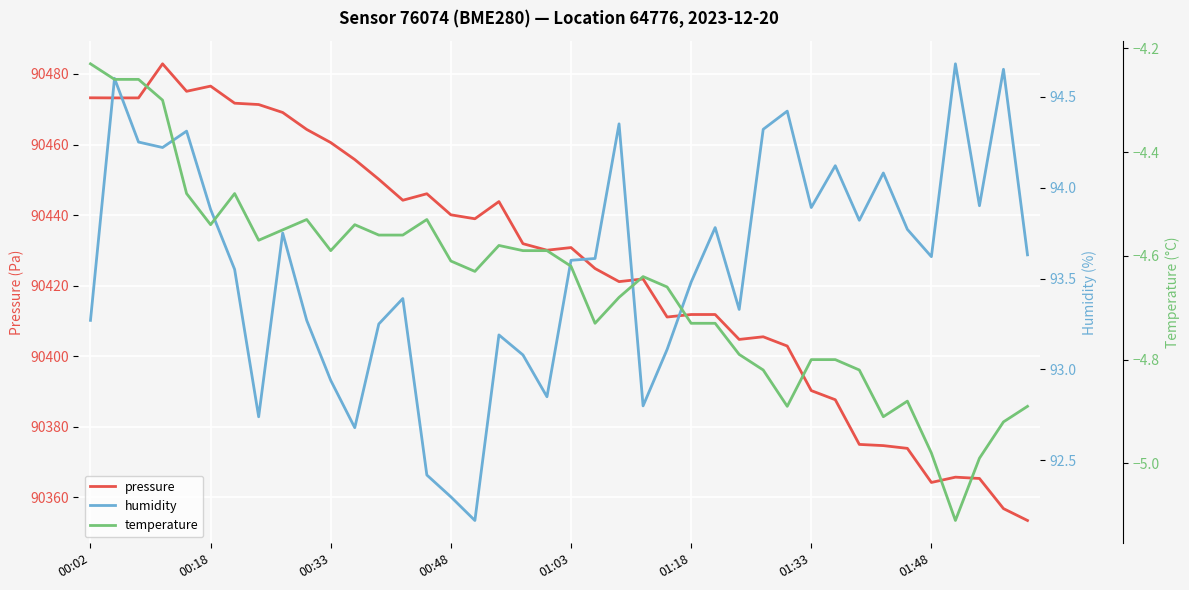

The value of pressure at 01:03 is 90430.8. True or false?

True